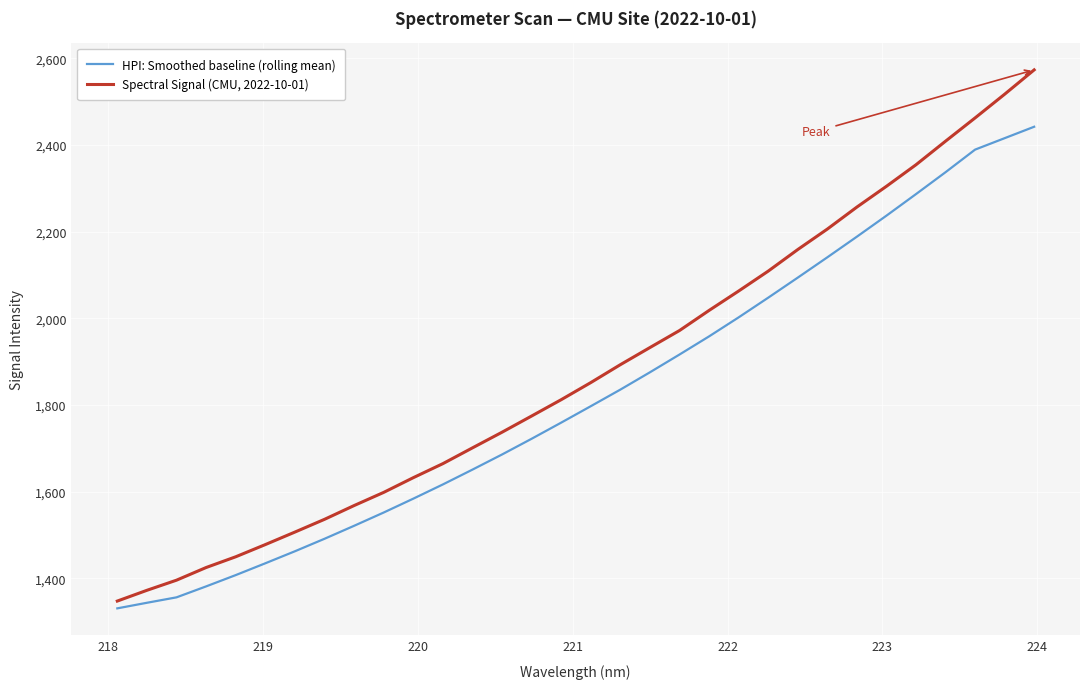

Count the number of data series in this chart.

2